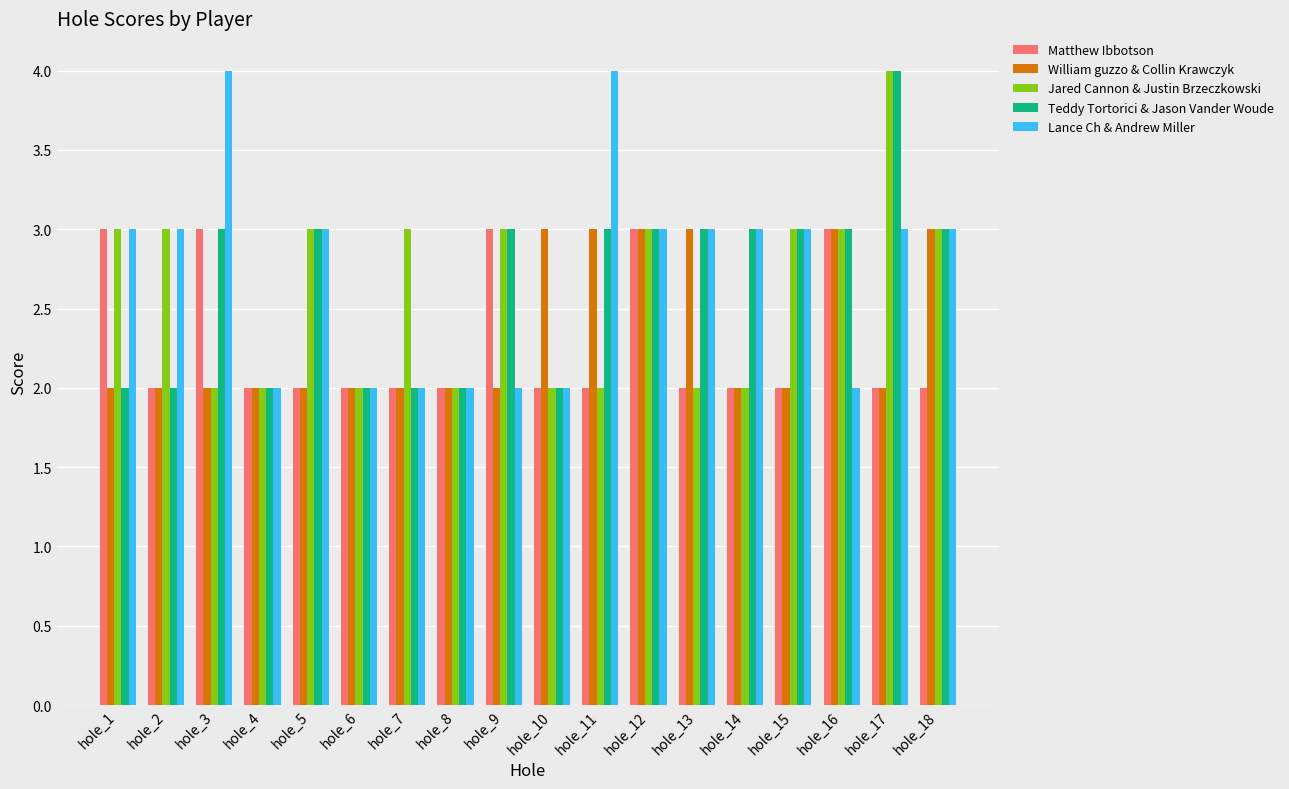

Reading left to right, extract all data points from this chart.

Matthew Ibbotson: hole_1=3	hole_2=2	hole_3=3	hole_4=2	hole_5=2	hole_6=2	hole_7=2	hole_8=2	hole_9=3	hole_10=2	hole_11=2	hole_12=3	hole_13=2	hole_14=2	hole_15=2	hole_16=3	hole_17=2	hole_18=2
William guzzo & Collin Krawczyk: hole_1=2	hole_2=2	hole_3=2	hole_4=2	hole_5=2	hole_6=2	hole_7=2	hole_8=2	hole_9=2	hole_10=3	hole_11=3	hole_12=3	hole_13=3	hole_14=2	hole_15=2	hole_16=3	hole_17=2	hole_18=3
Jared Cannon & Justin Brzeczkowski: hole_1=3	hole_2=3	hole_3=2	hole_4=2	hole_5=3	hole_6=2	hole_7=3	hole_8=2	hole_9=3	hole_10=2	hole_11=2	hole_12=3	hole_13=2	hole_14=2	hole_15=3	hole_16=3	hole_17=4	hole_18=3
Teddy Tortorici & Jason Vander Woude: hole_1=2	hole_2=2	hole_3=3	hole_4=2	hole_5=3	hole_6=2	hole_7=2	hole_8=2	hole_9=3	hole_10=2	hole_11=3	hole_12=3	hole_13=3	hole_14=3	hole_15=3	hole_16=3	hole_17=4	hole_18=3
Lance Ch & Andrew Miller: hole_1=3	hole_2=3	hole_3=4	hole_4=2	hole_5=3	hole_6=2	hole_7=2	hole_8=2	hole_9=2	hole_10=2	hole_11=4	hole_12=3	hole_13=3	hole_14=3	hole_15=3	hole_16=2	hole_17=3	hole_18=3